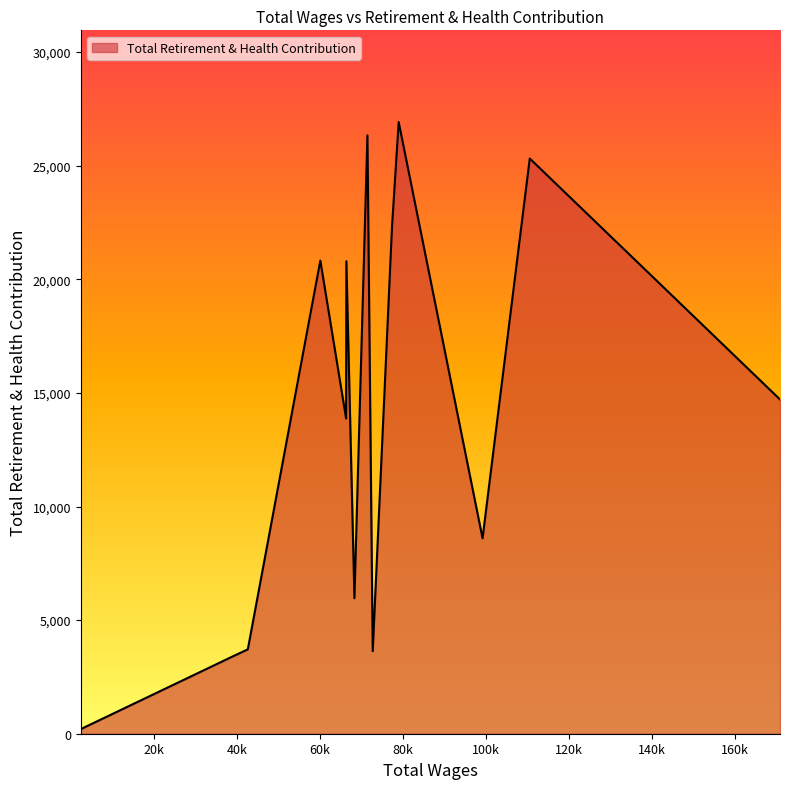

What is the maximum value shown in the chart?

26921